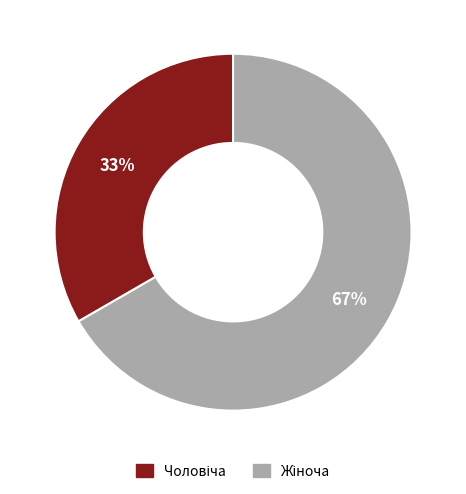

Is there a majority slice in this chart?

Yes